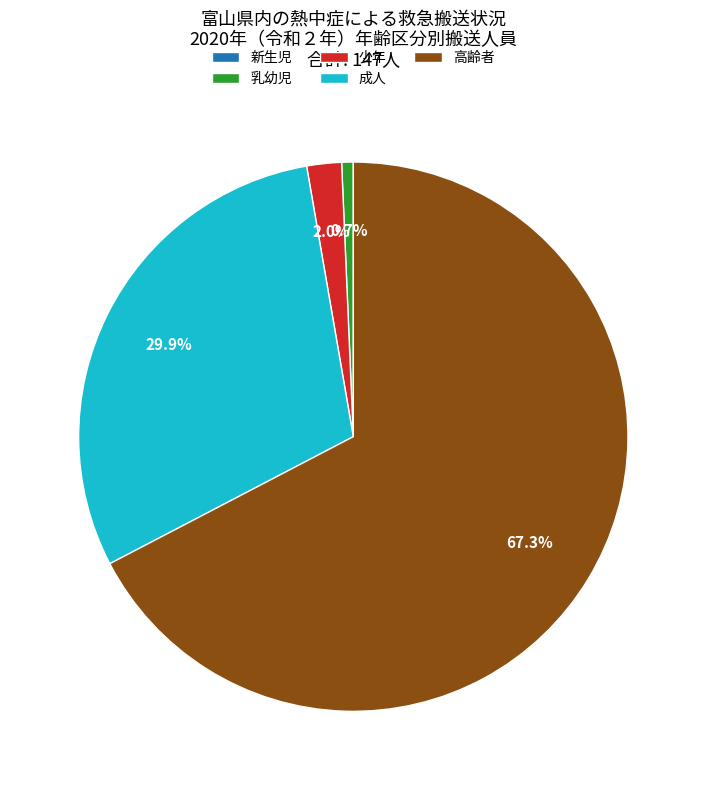

How much of the chart is everything except 乳幼児?

99.3%